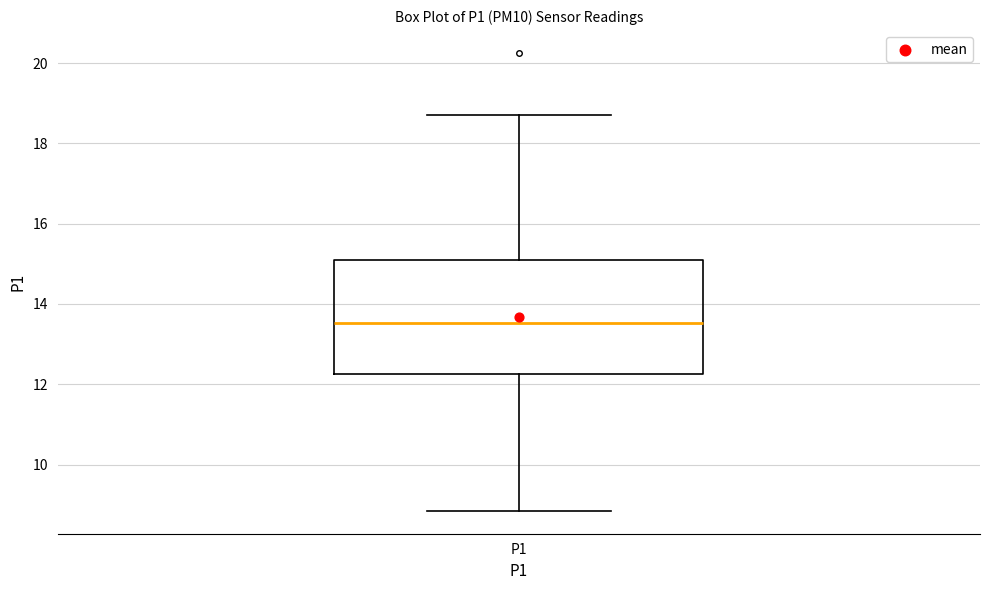

Read this box plot against the y-axis: the position of the median line, the range covered by the box, and the ends of both whiskers. The values are not printed on the chart, so give them approximately, as read against the axis.

median 13.6, box 12.2 to 15.2, whiskers 8.8 to 18.8